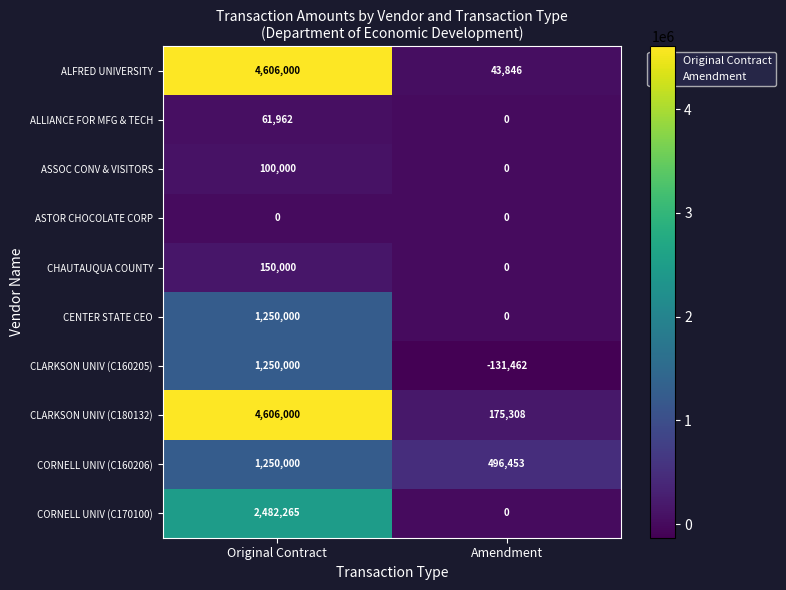

How many distinct data groups are displayed?

10